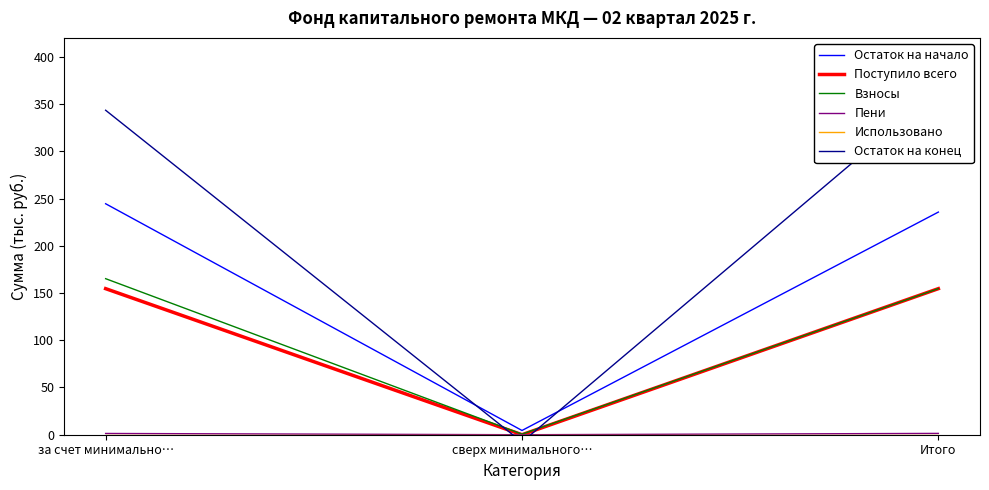

Rank the series by their maximum value, from lowest to highest.

Использовано, Пени, Поступило всего, Взносы, Остаток на начало, Остаток на конец